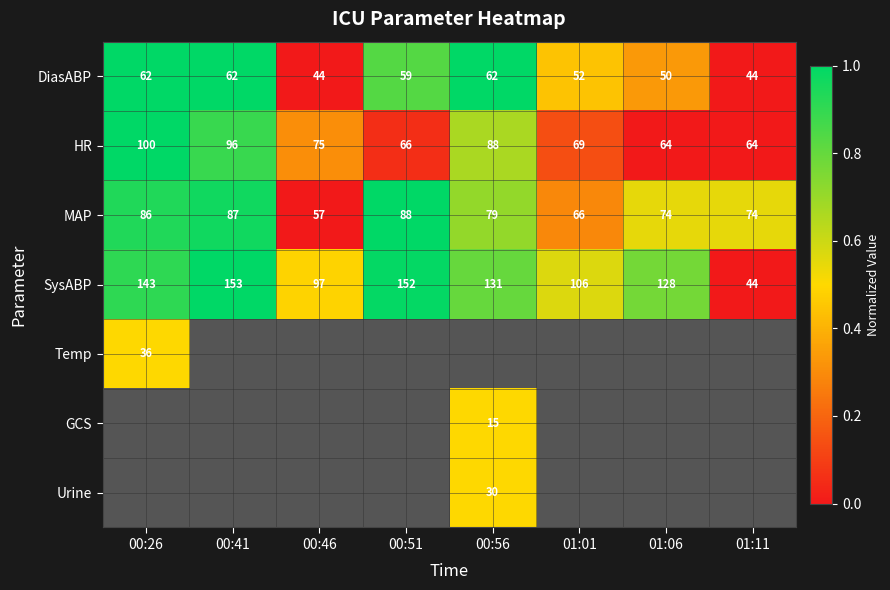

Which category has the lowest value in the SysABP series?

01:11